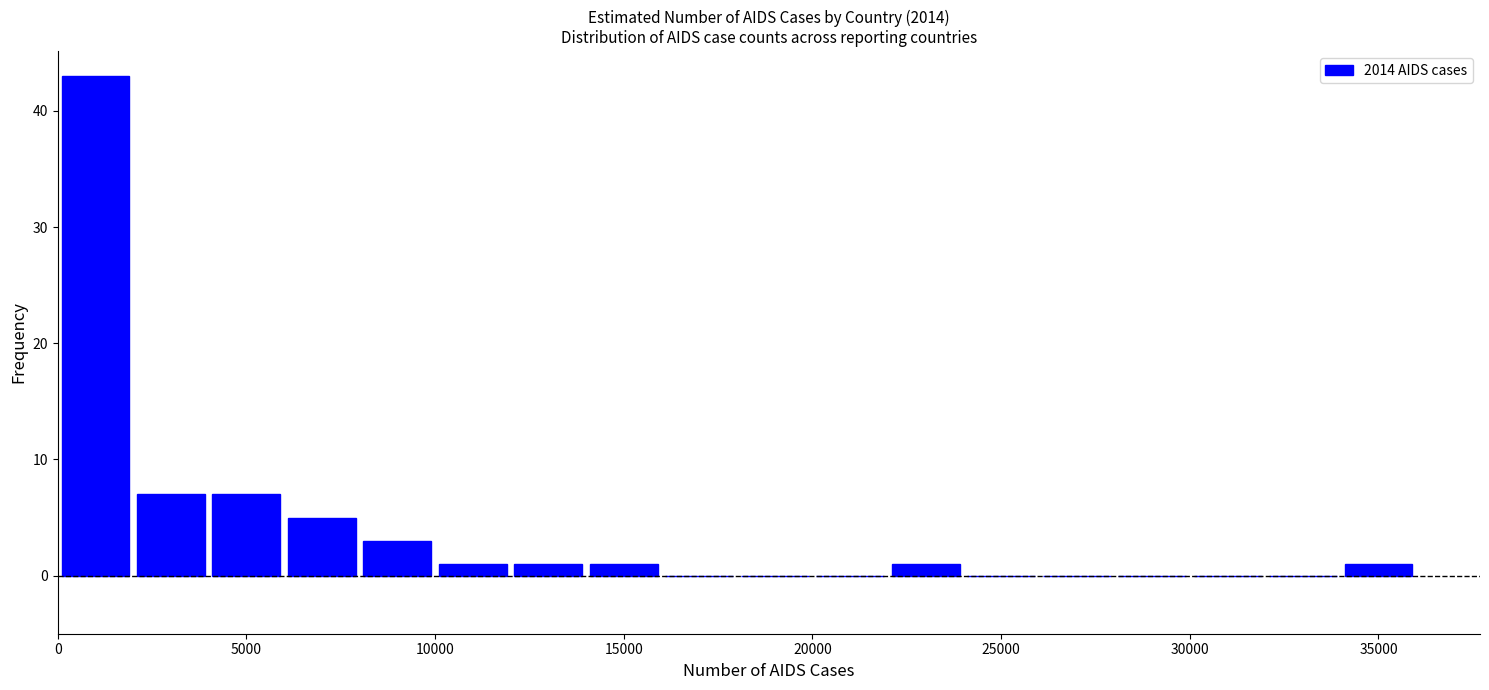

What is the height of the bar covering 2000 to 4000 on the x-axis? The values are not printed on the chart, so give them approximately, as read against the axis.

7